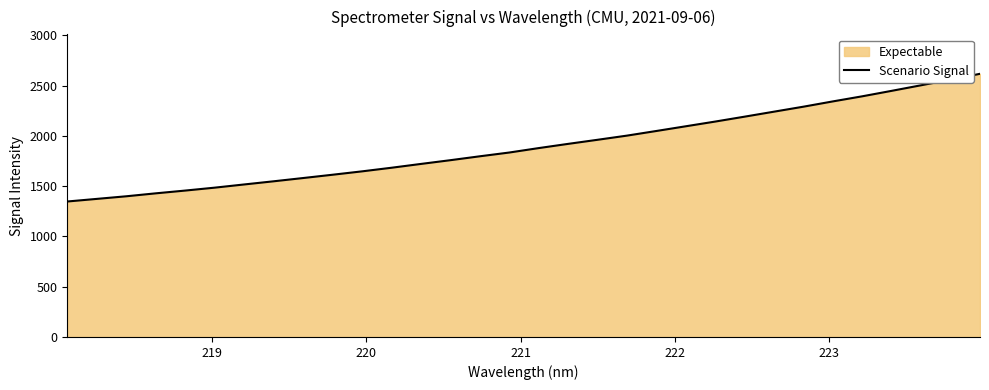

What is the minimum value shown in the chart?

1347.2